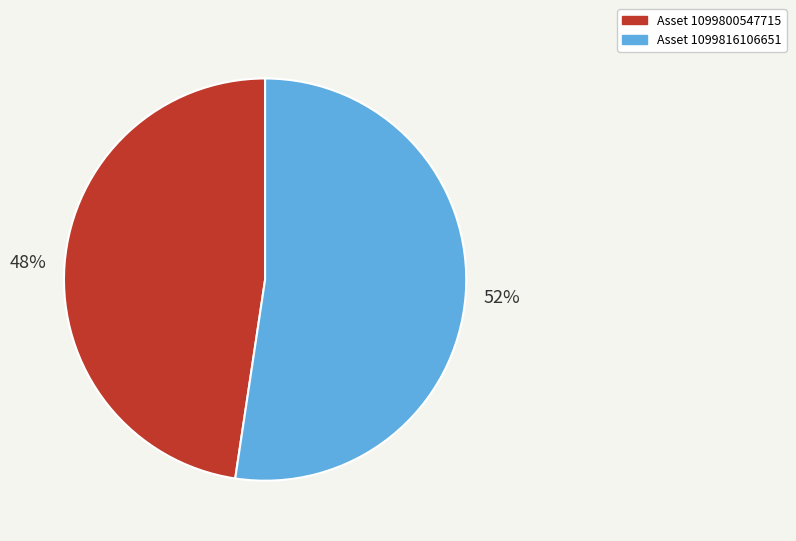

To the nearest percent, what is the average slice percentage?

50%